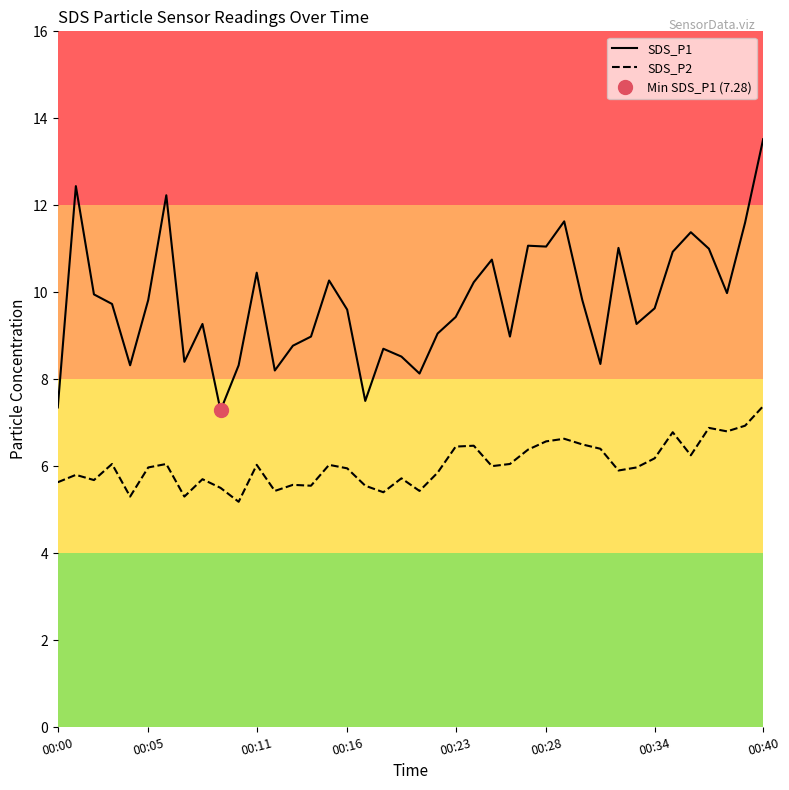

Is it true that SDS_P2 equals 6.0 at 00:05?

True